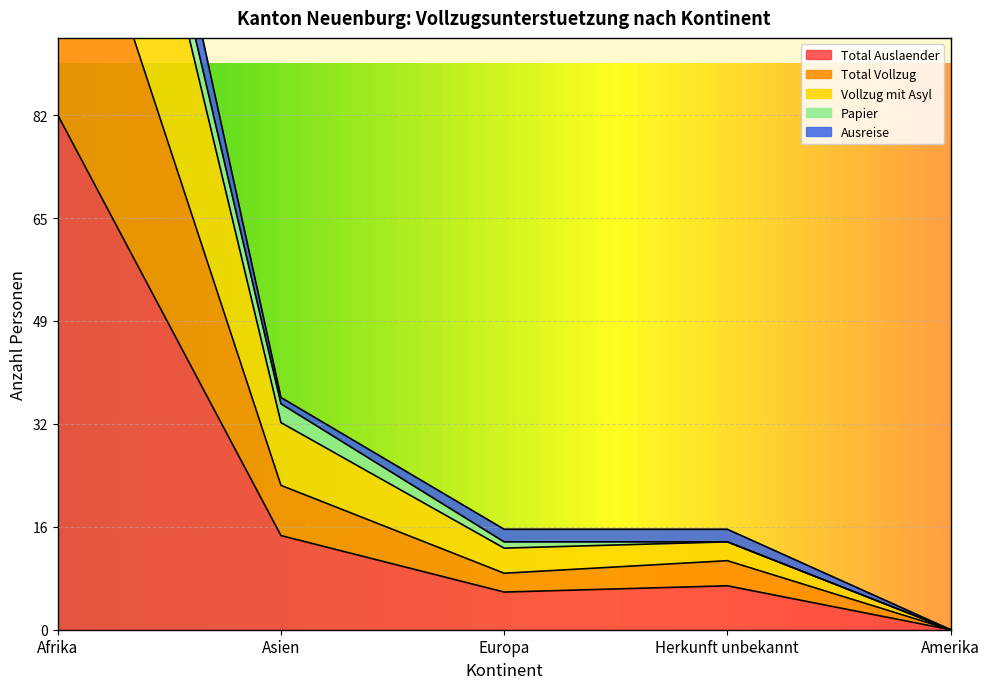

Does the chart display data point markers on the line(s)?

No